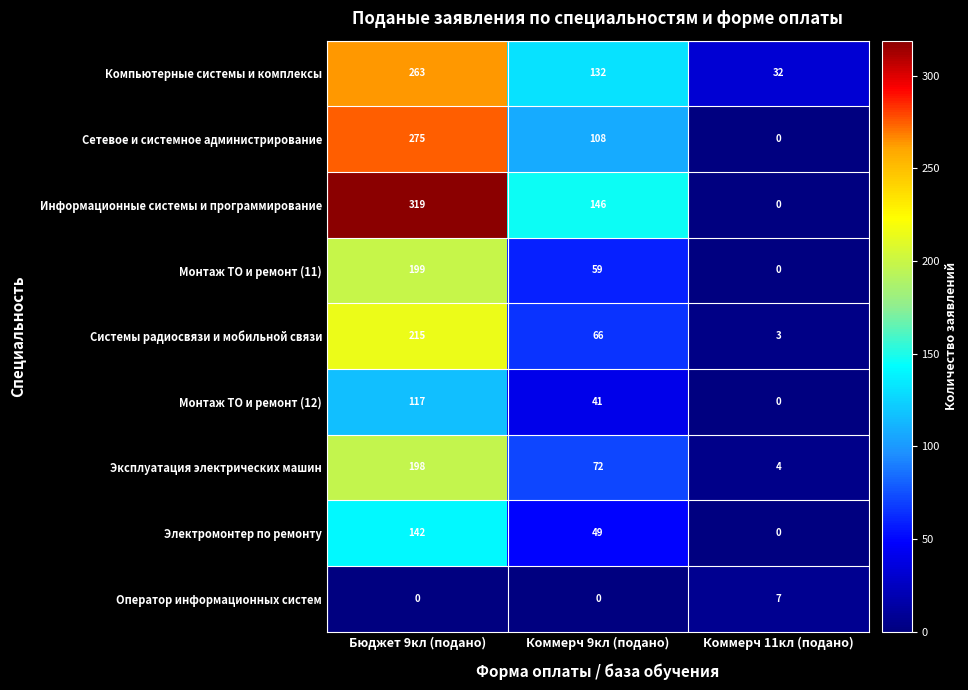

Count the Эксплуатация электрических машин values in the range 4 to 198.

3